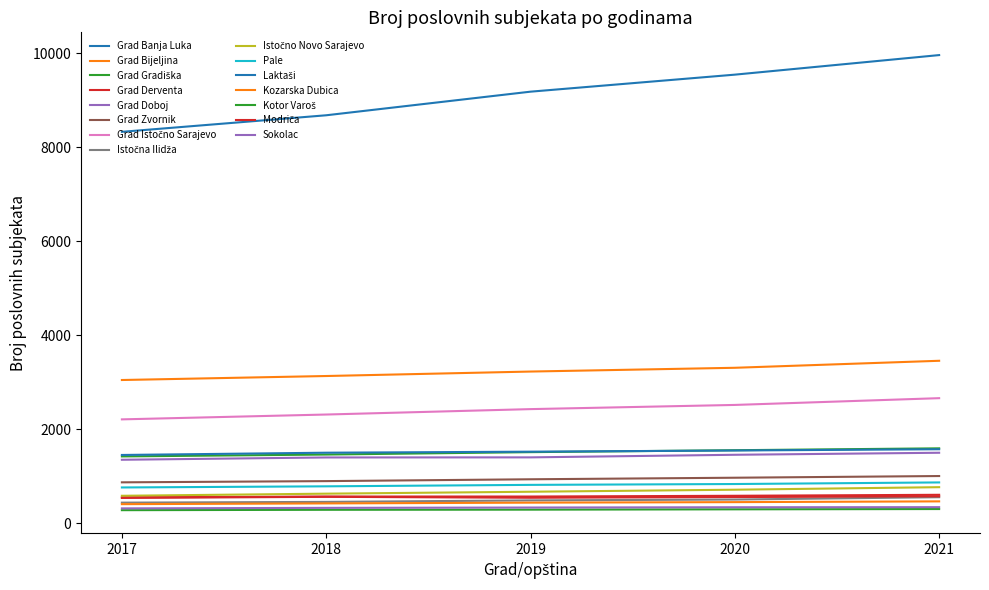

Does the chart display data point markers on the line(s)?

No